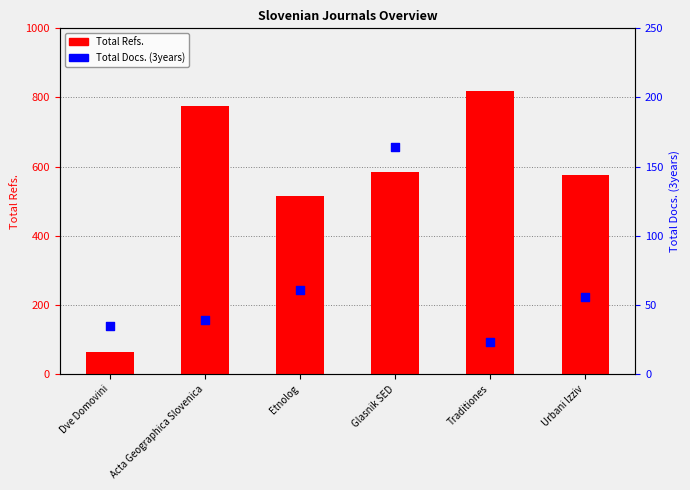

Is the value of Total Docs. (3years) at Etnolog greater than the value of Total Refs. at Acta Geographica Slovenica?

No